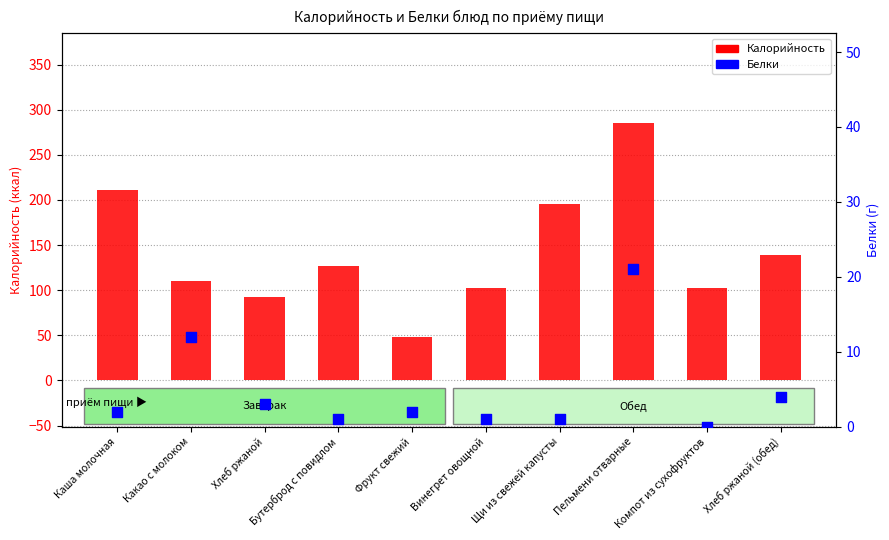

Which series contains the lowest Y value?

Белки